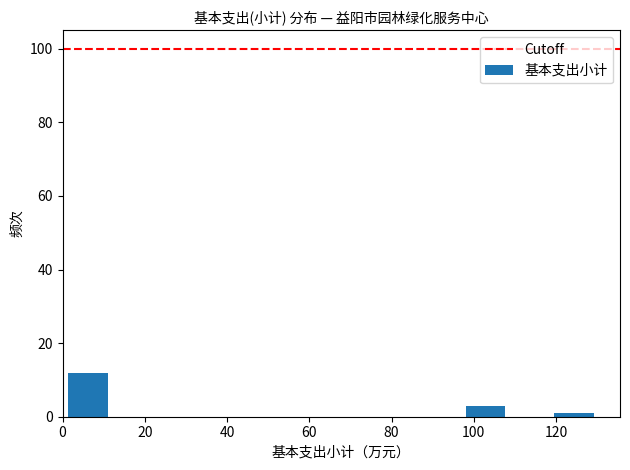

How tall is the bar that spans 98 to 108 on the x-axis? Neither the bar edges nor the heights are printed on the chart, so give them approximately, as read against the axes.

4